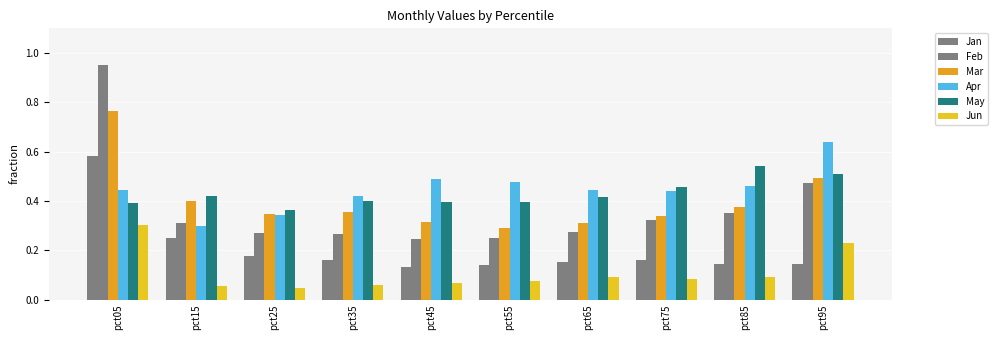

How many bars are there in total?

60